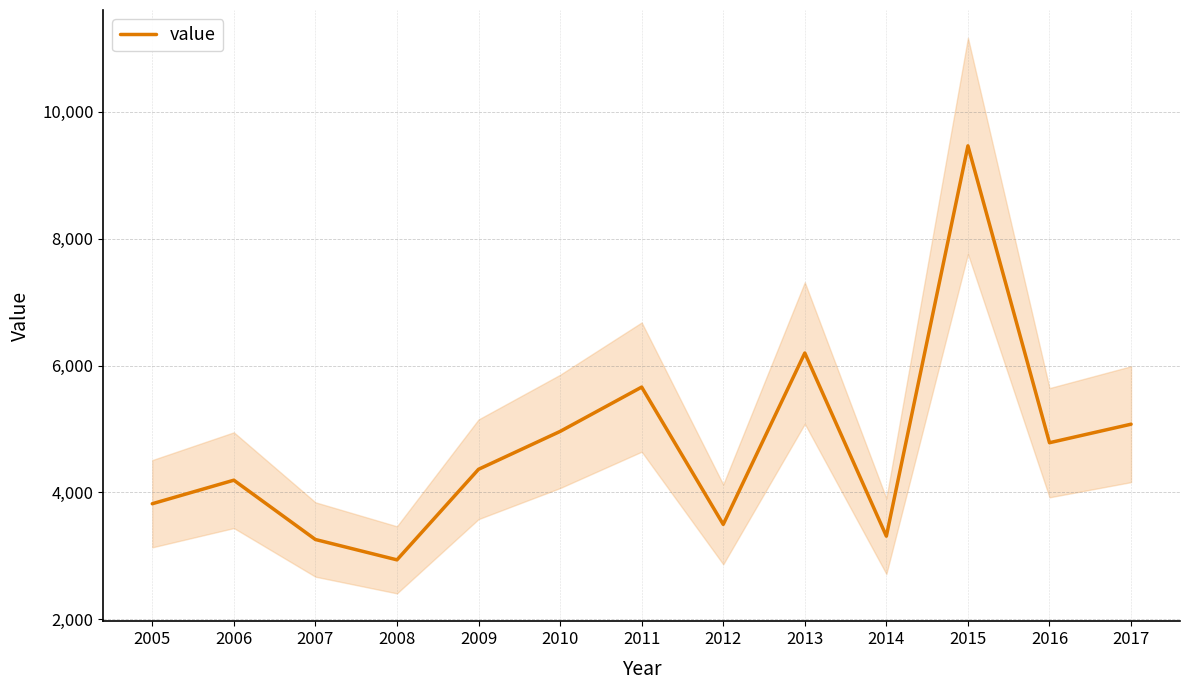

The value at 2009 is 7772. True or false?

False